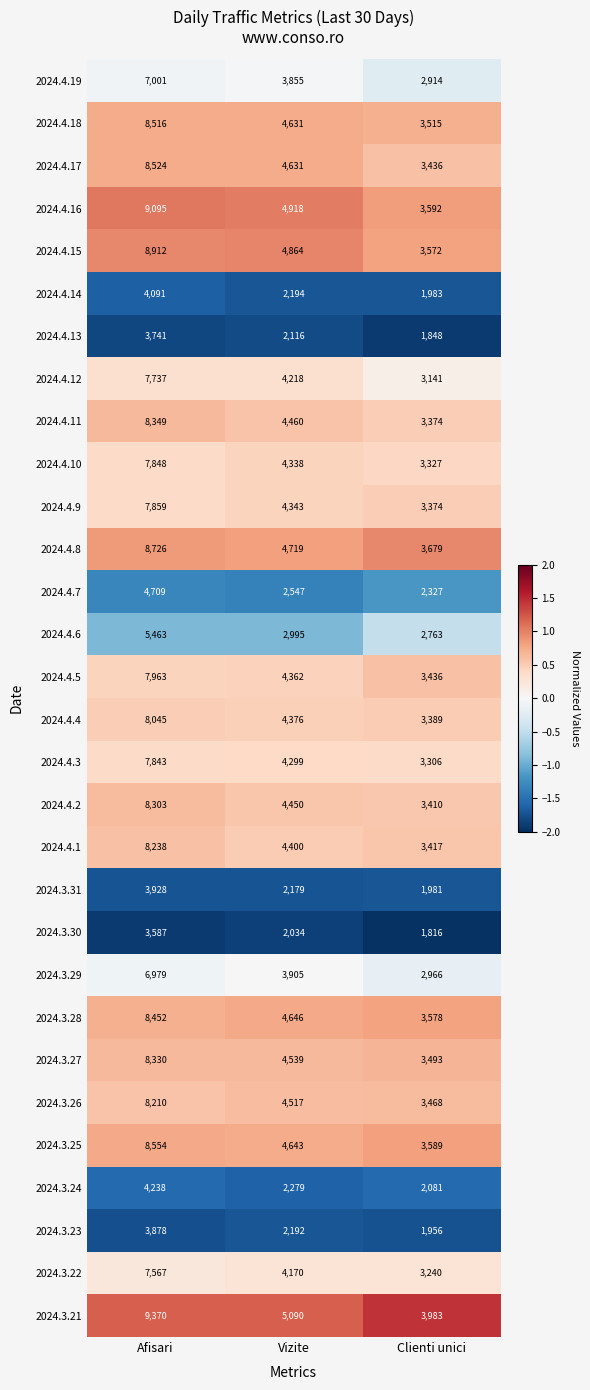

Which label corresponds to the smallest value in the chart?

Clienti unici